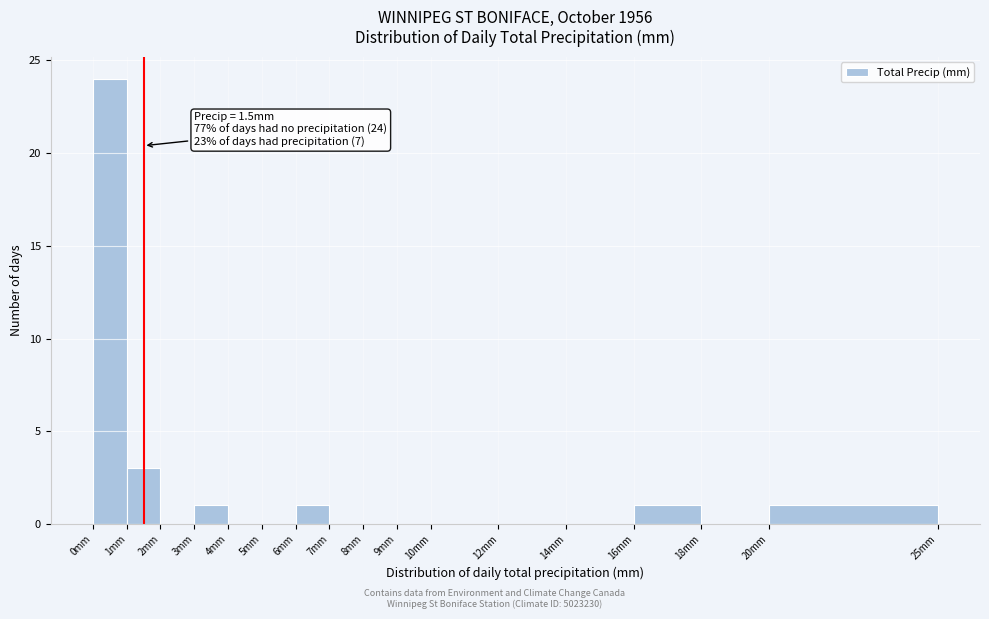

Which range on the x-axis has the tallest bar?

0 to 1